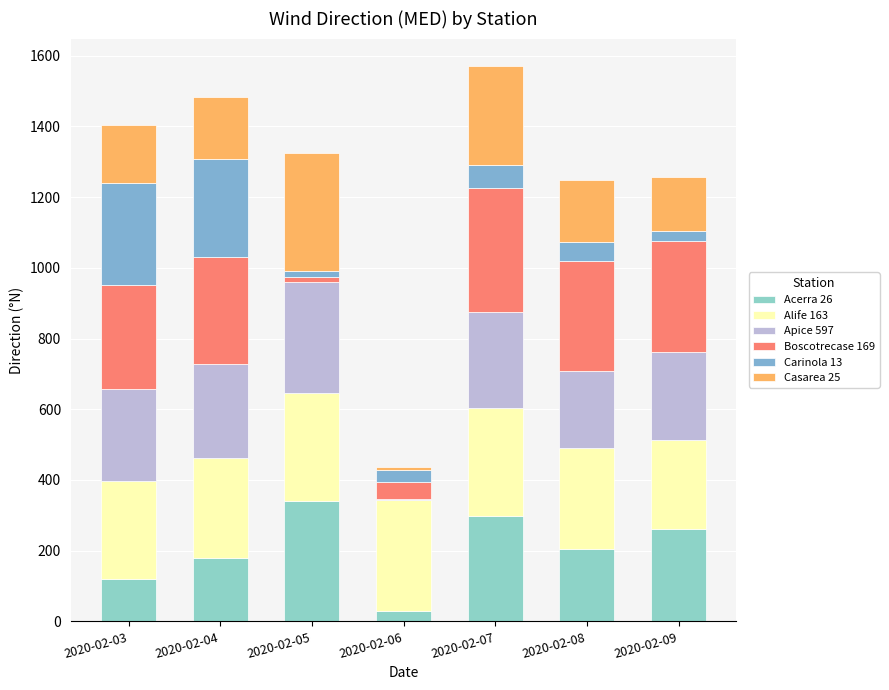

Are the bars grouped side by side (vs. stacked)?

No